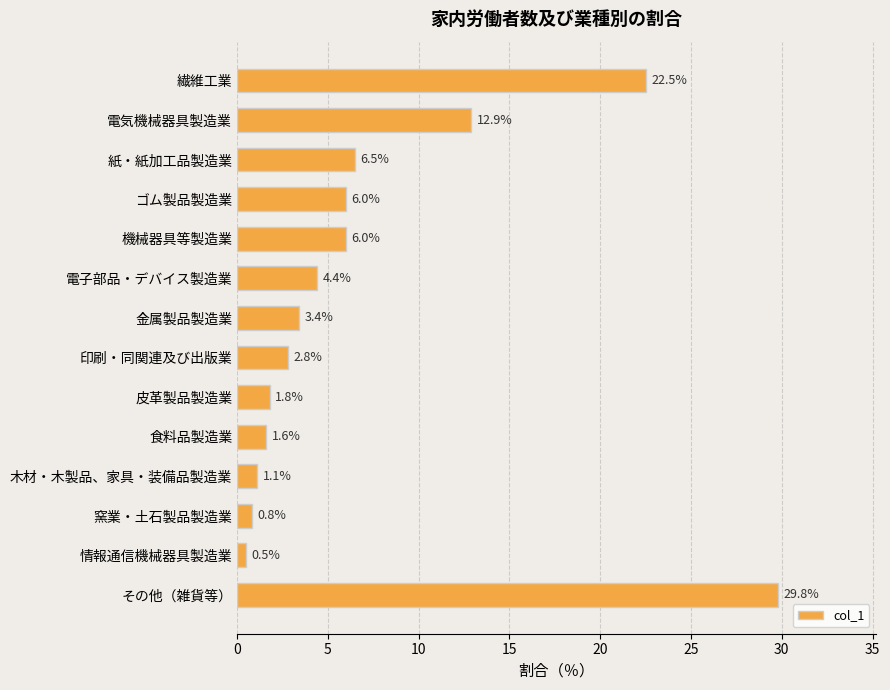

The chart shows a value of 6.7 at 電子部品・デバイス製造業. True or false?

False